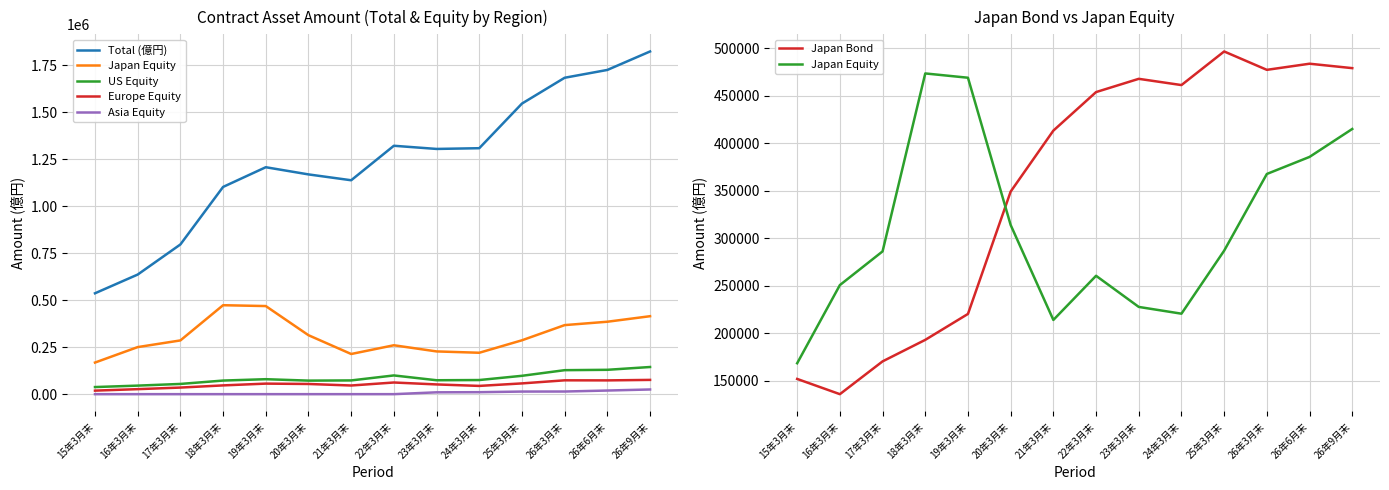

How many lines are shown in the chart?

6